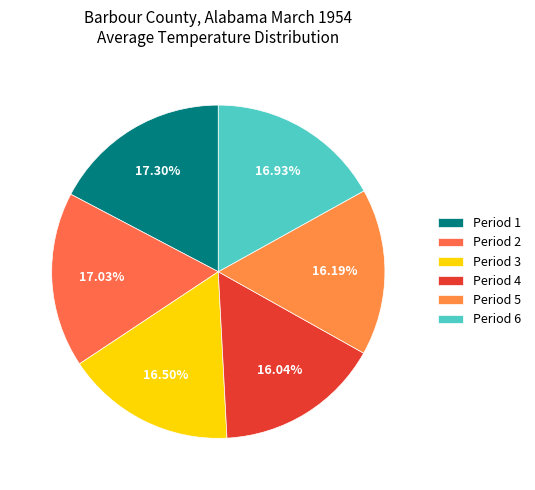

To the nearest percent, what percentage of the pie is Period 2?

17%